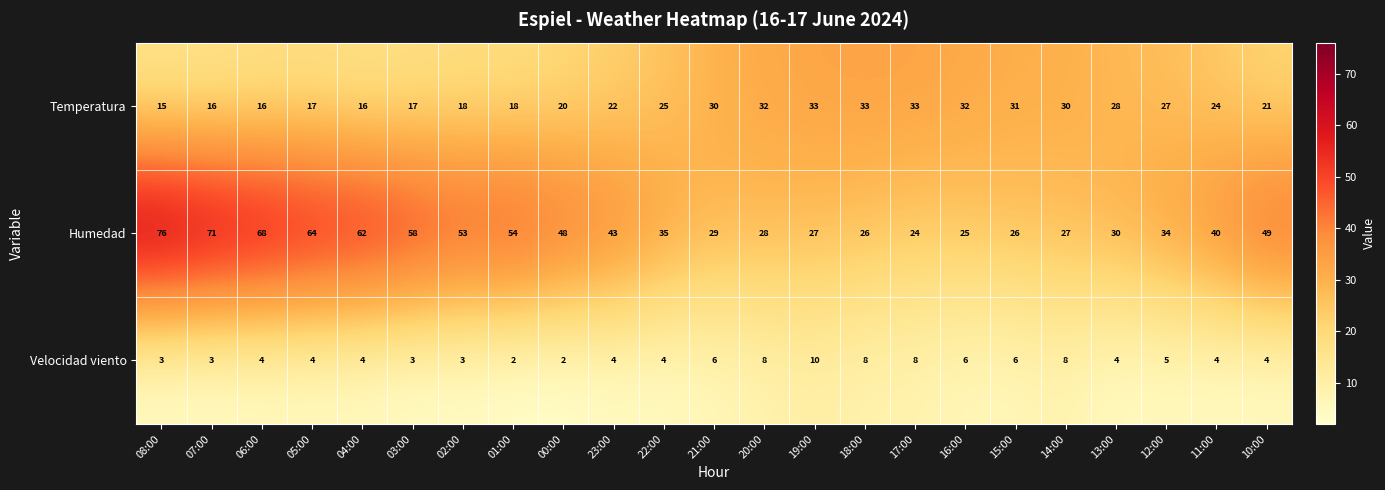

What is the difference between the Humedad values at 06:00 and 19:00?

41